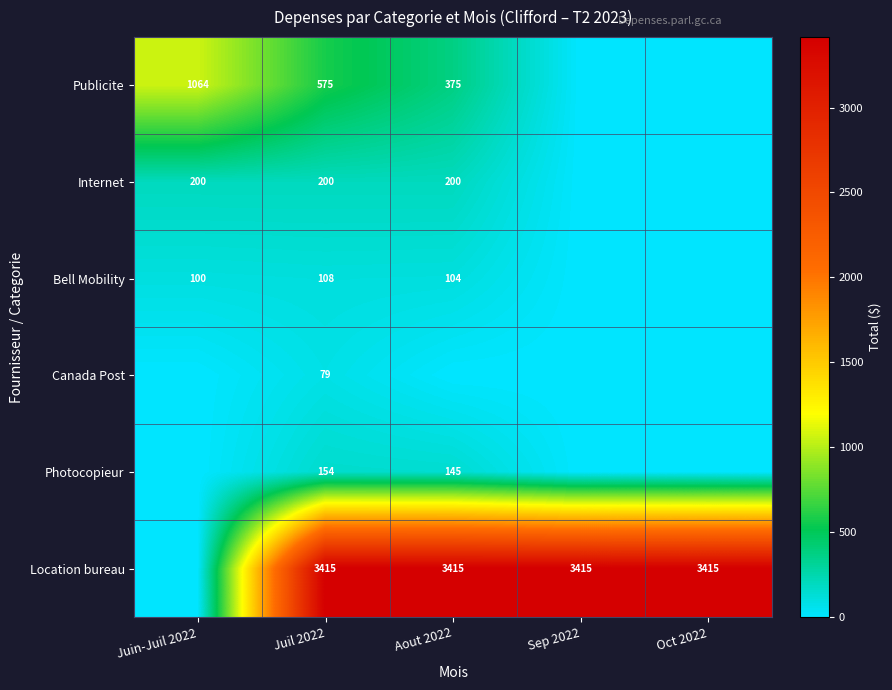

The value of Location bureau at Juil 2022 is 3415. True or false?

True